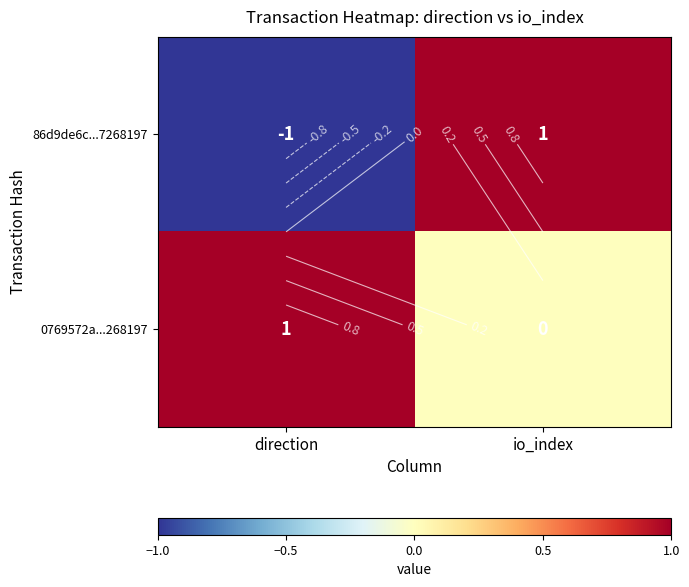

What is the total value across all series at io_index?

1